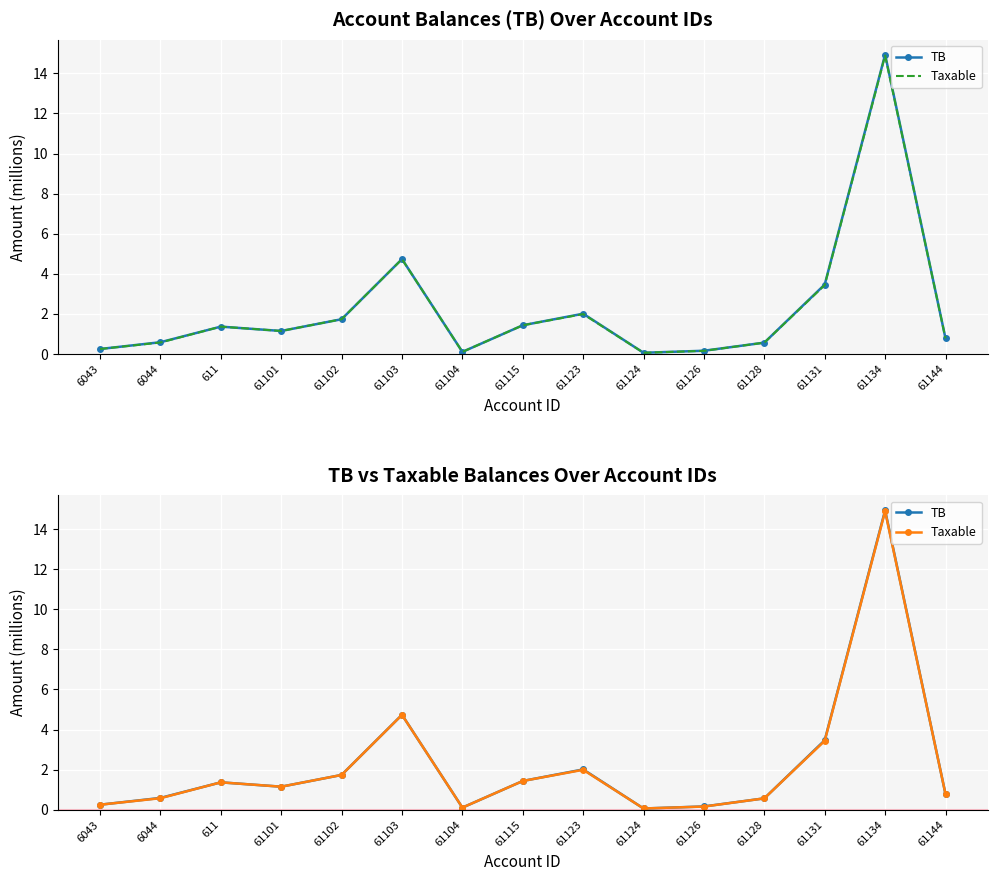

How many data points in TB are less than 1?

7